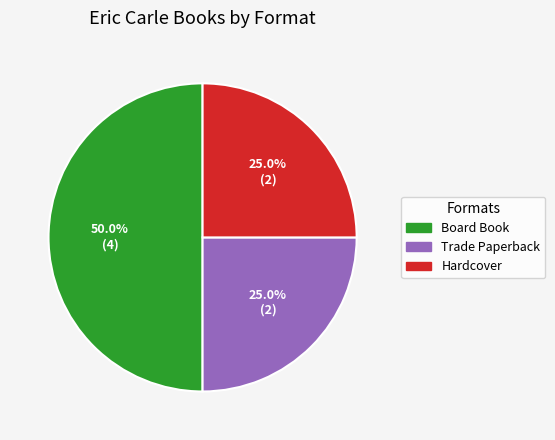

What is the largest slice in the pie chart?

Board Book